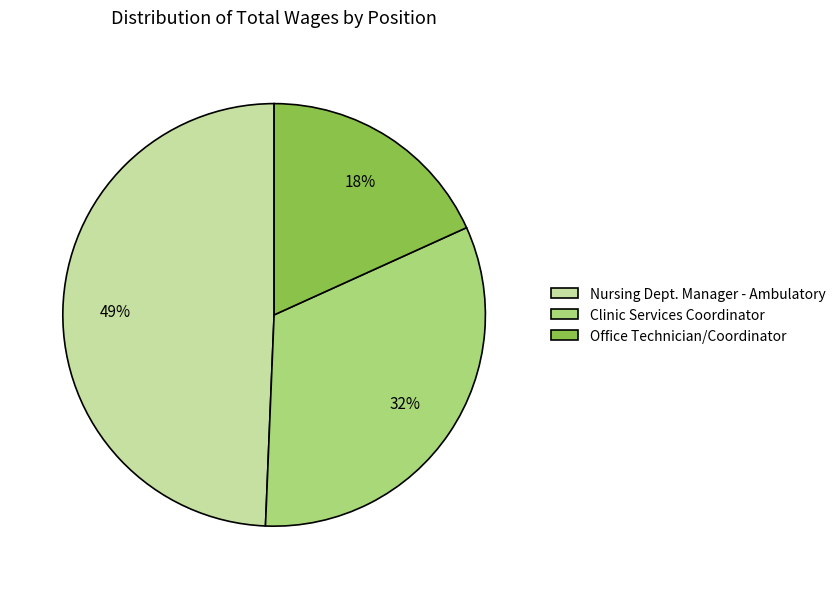

How many segments does this pie chart have?

3